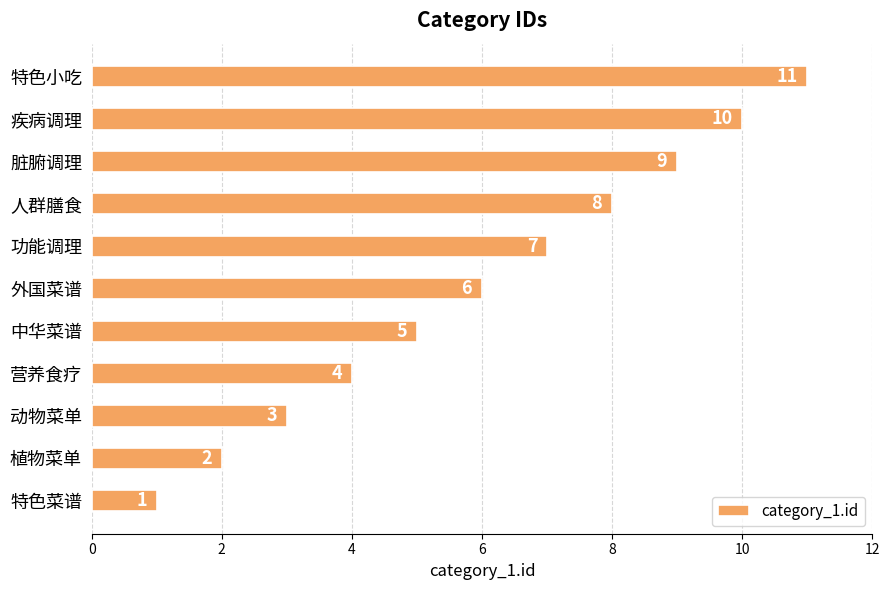

What is the difference between the maximum and second lowest values?

9